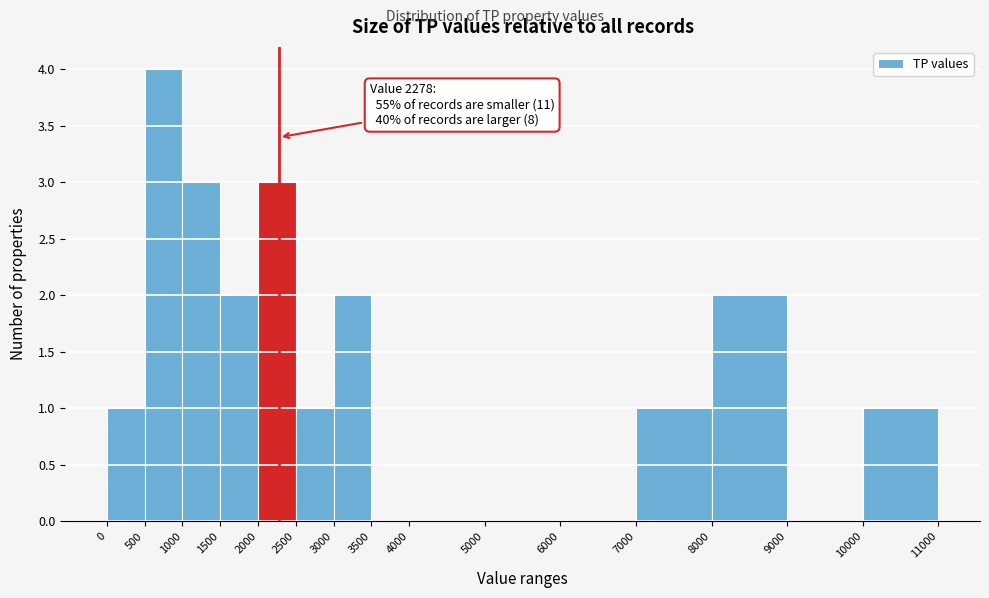

Over which range of the x-axis is the bar tallest?

500 to 1000